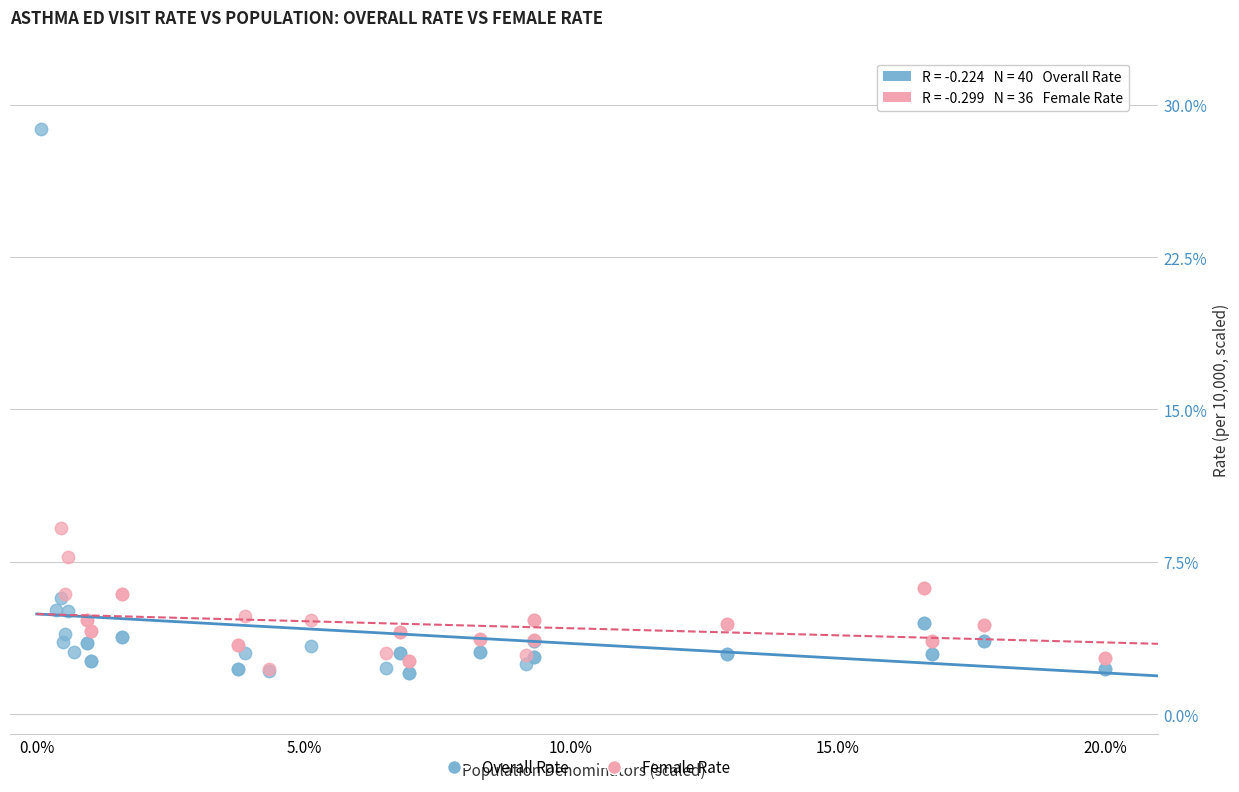

Which series contains the highest Y value?

Overall Rate